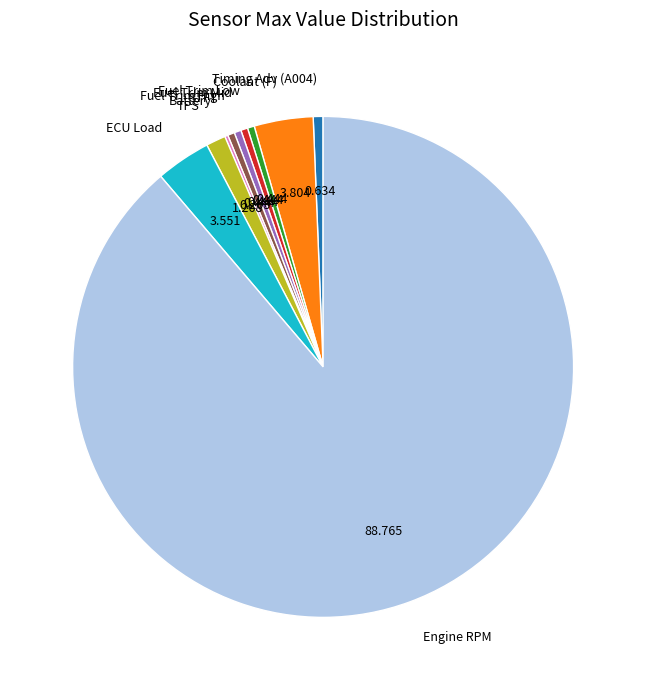

What is the largest slice in the pie chart?

Engine RPM